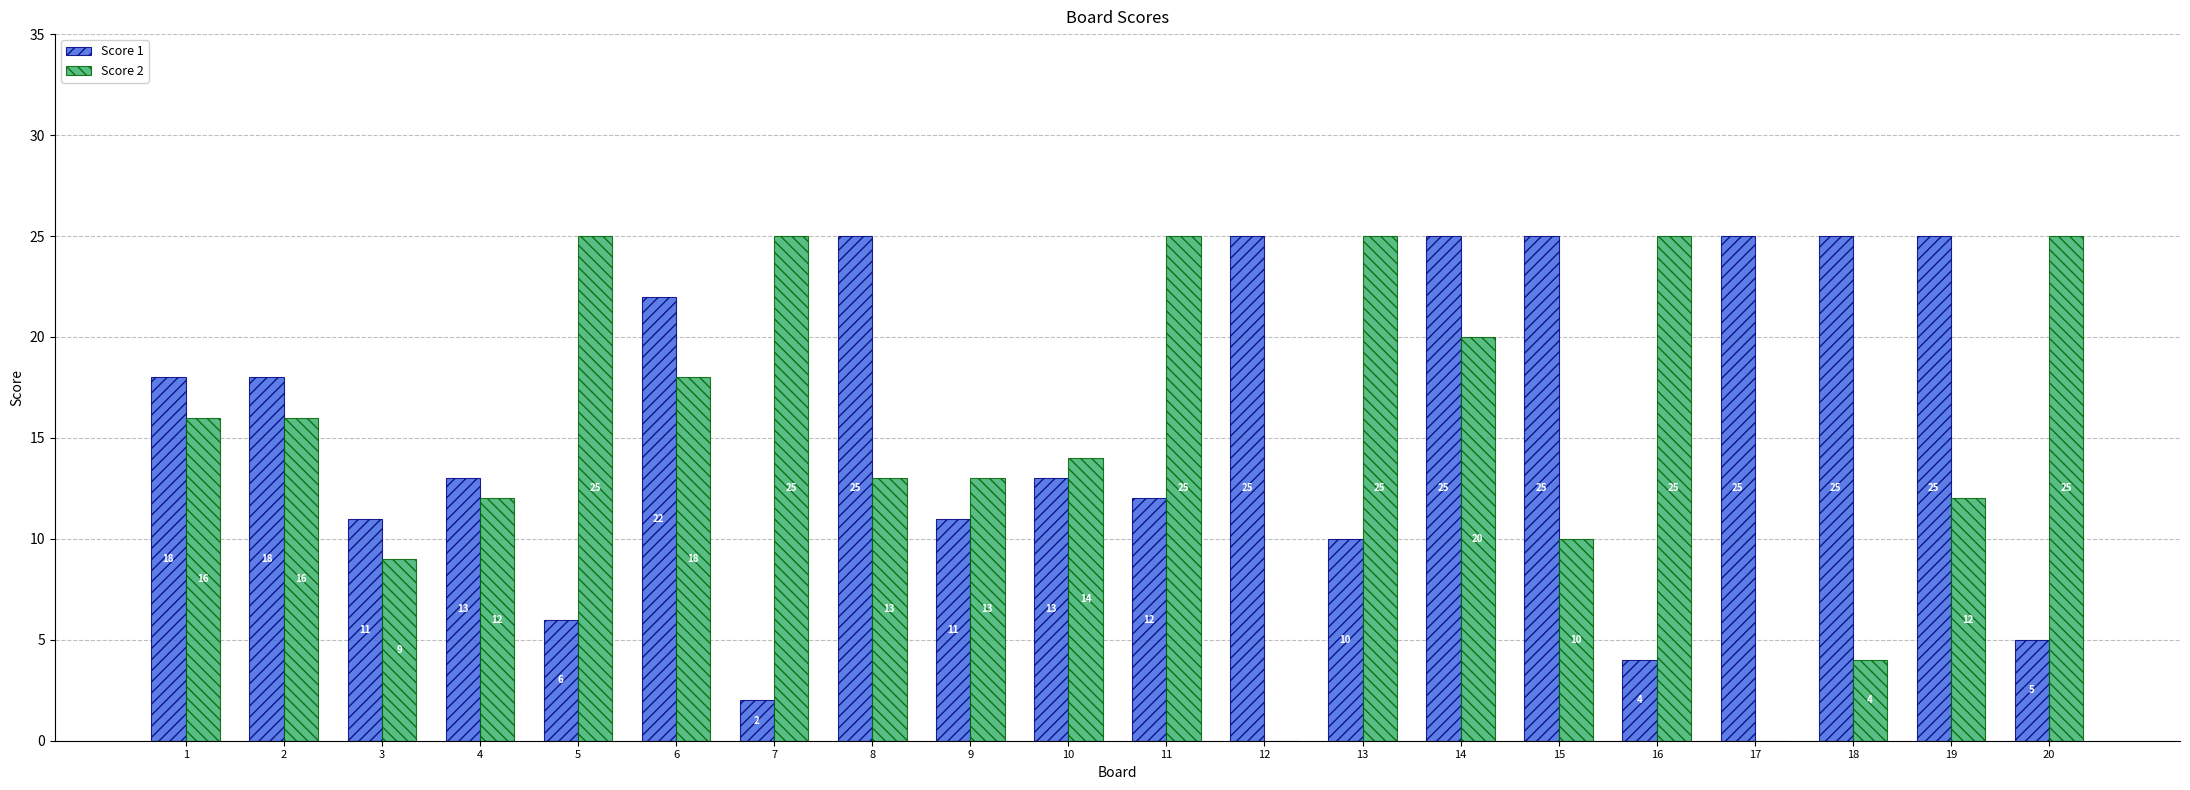

Between 2 and 7, which series saw the biggest shift?

Score 1